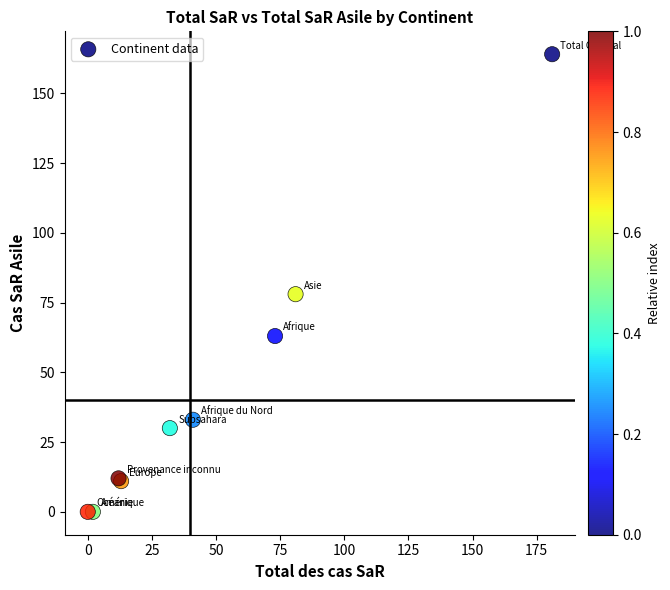

What Y value in the scatter plot is closest to 82?

78